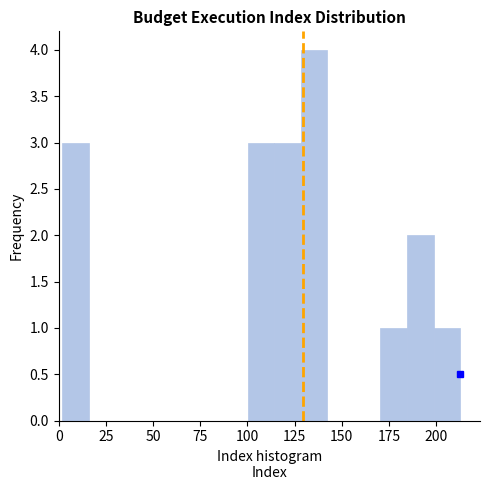

Read against the x-axis, roughly where is the centre of the tallest bar?

135